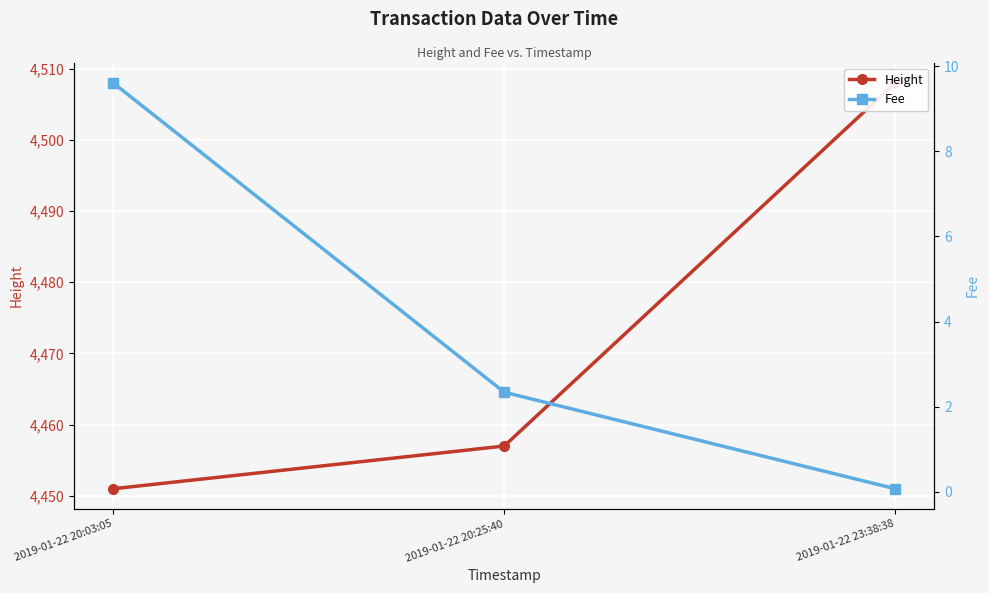

What is the label of the 2nd point from the left?

2019-01-22 20:25:40